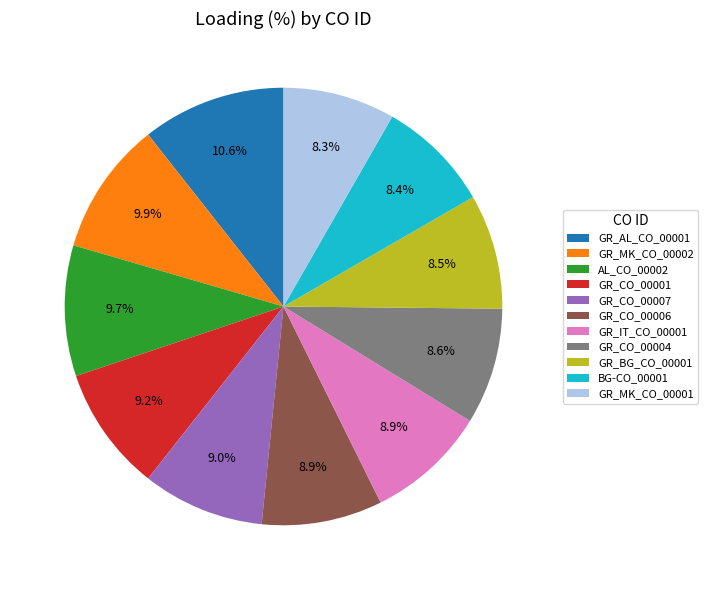

Is it true that GR_MK_CO_00001 is 8% of the pie?

True